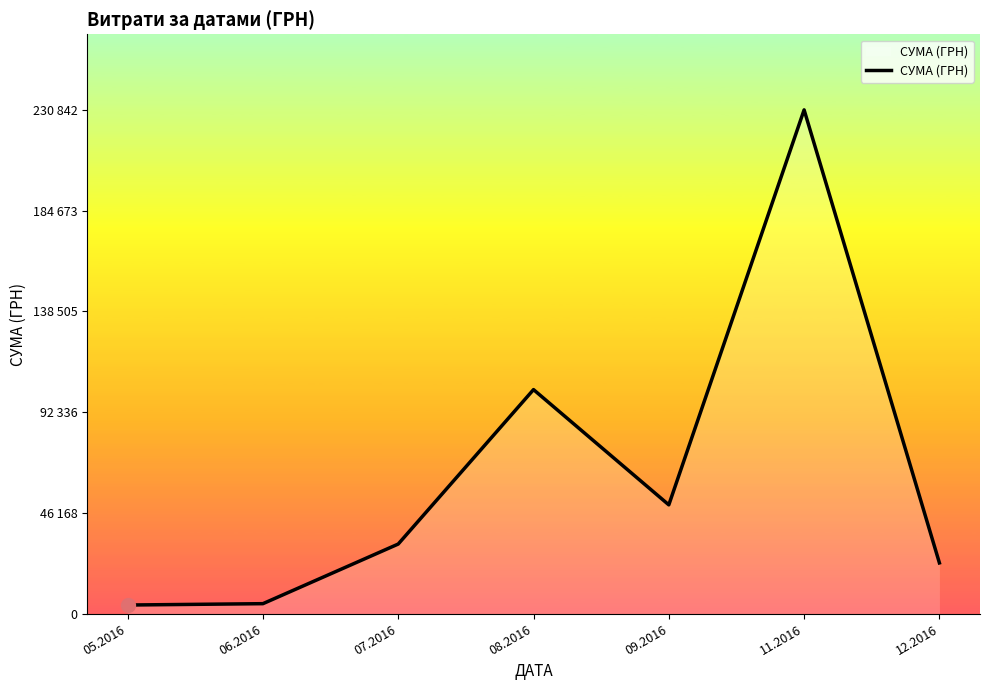

What position from the left is 12.2016?

7